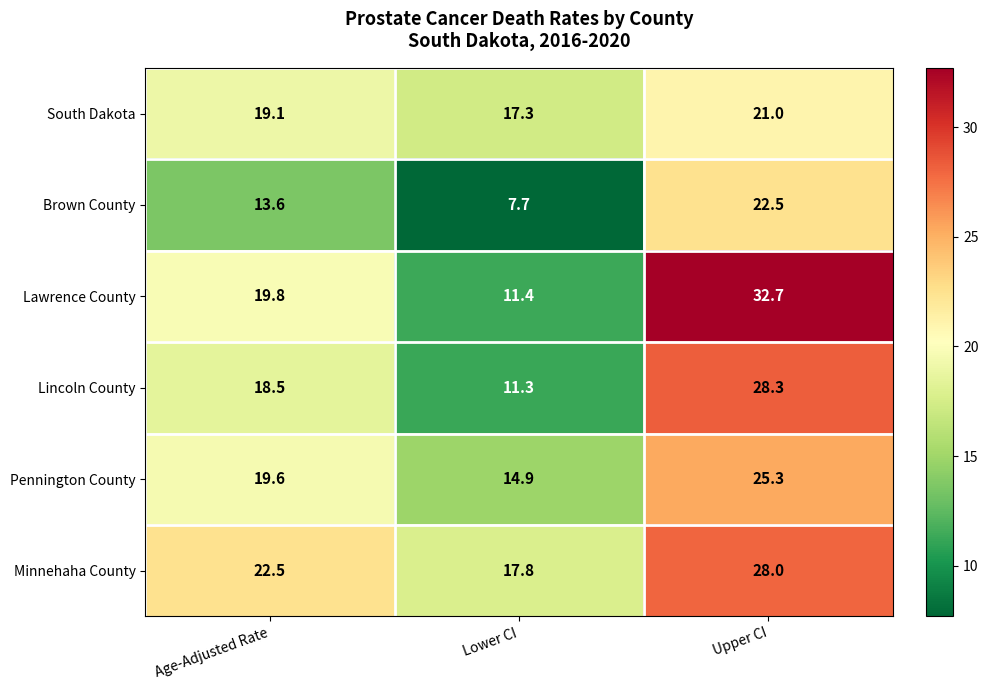

What is the difference between the highest and lowest values at Age-Adjusted Rate?

8.9